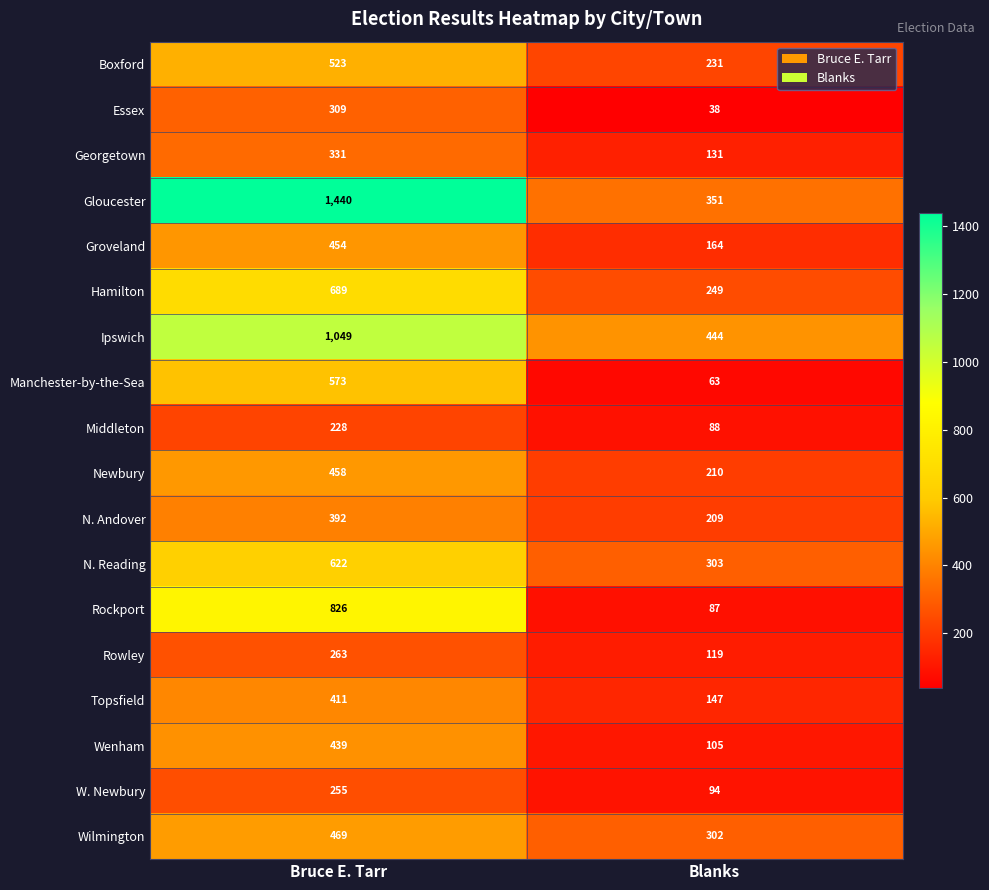

What is the approximate value of Wilmington at Blanks?

302